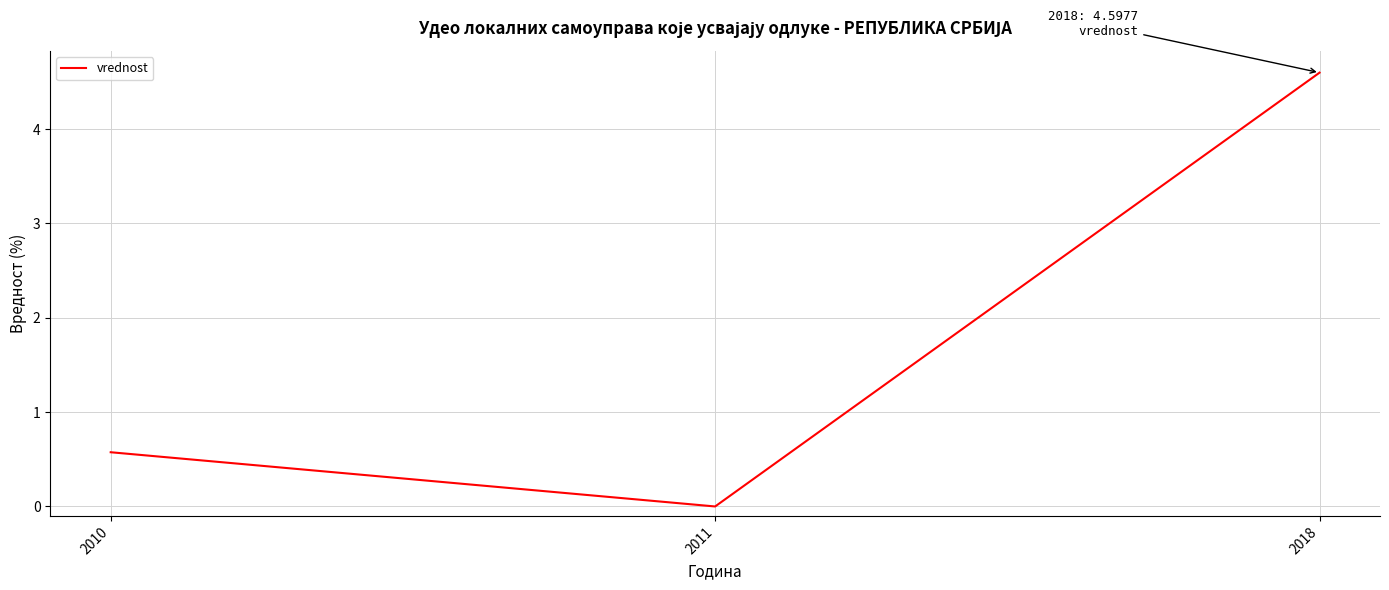

True or false: the data shows 0.0 at 2011.

True